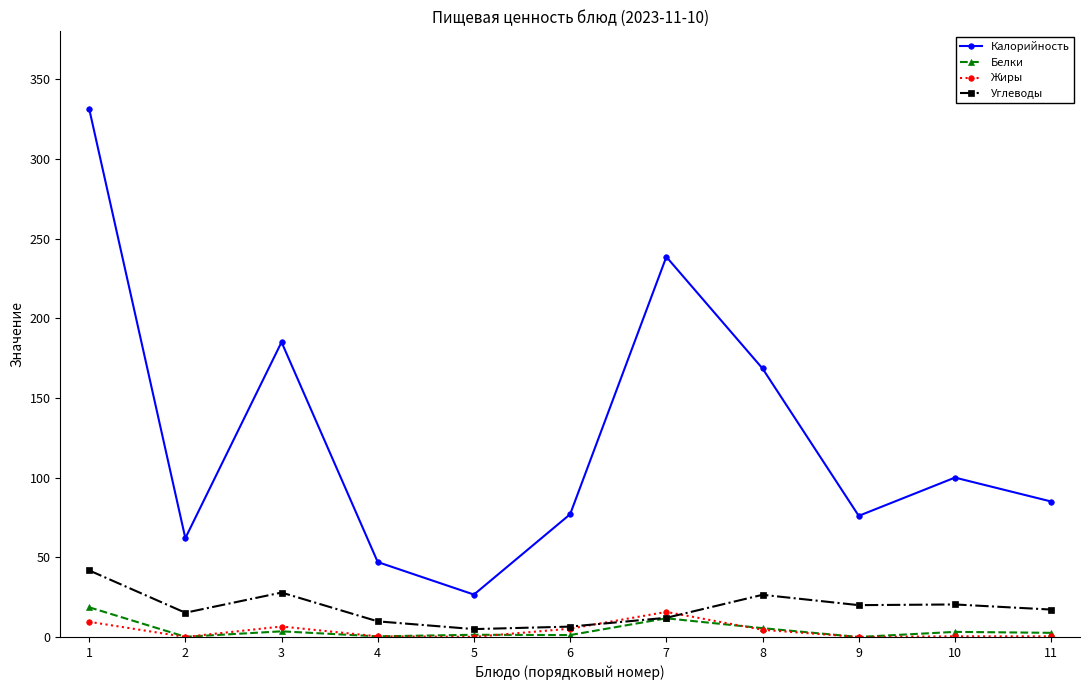

Is the value of Белки at 2 greater than the value of Калорийность at 9?

No